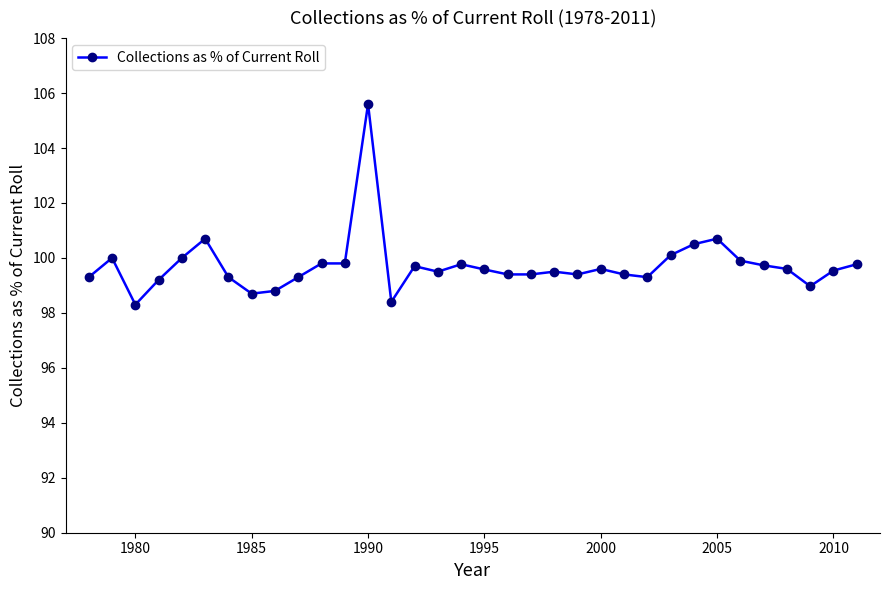

What is the difference between the maximum and minimum values?

7.3